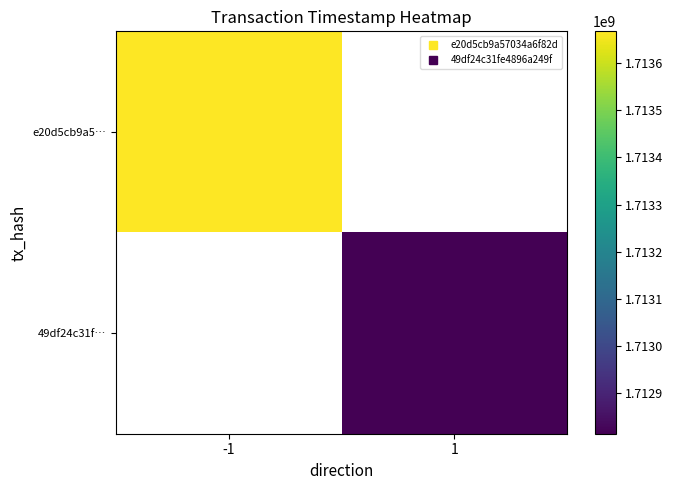

List the labels in order of e20d5cb9a5… value, largest first.

-1, 1